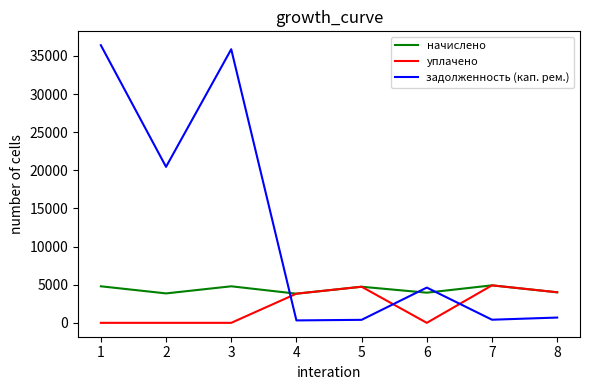

True or false: начислено has more than 0 points higher than both neighbors.

True